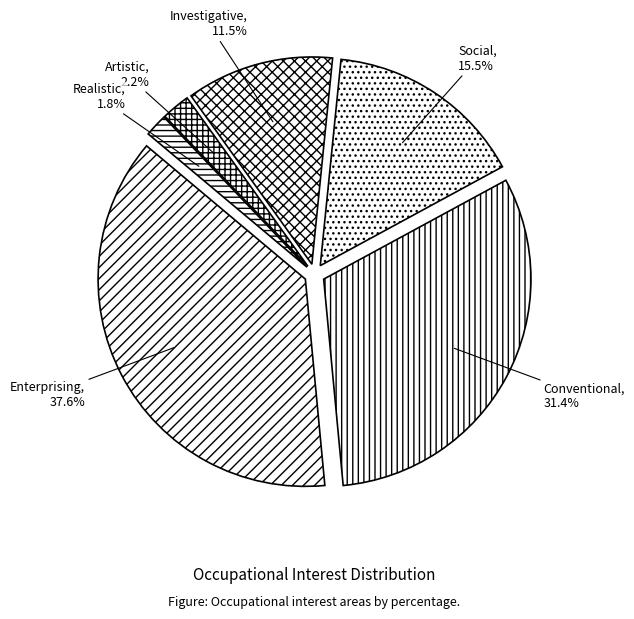

Which slice is the smallest?

Realistic